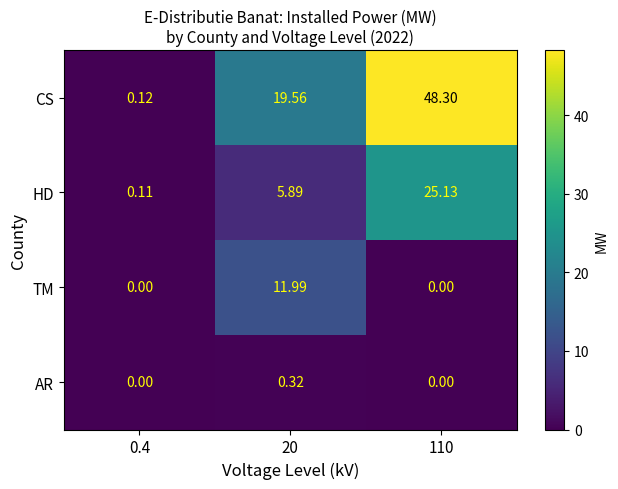

List the series in order of their overall mean, highest first.

CS, HD, TM, AR